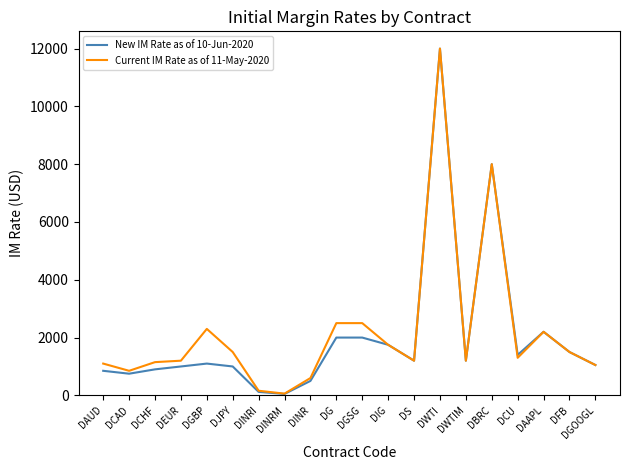

What is the maximum value shown in the chart?

12000